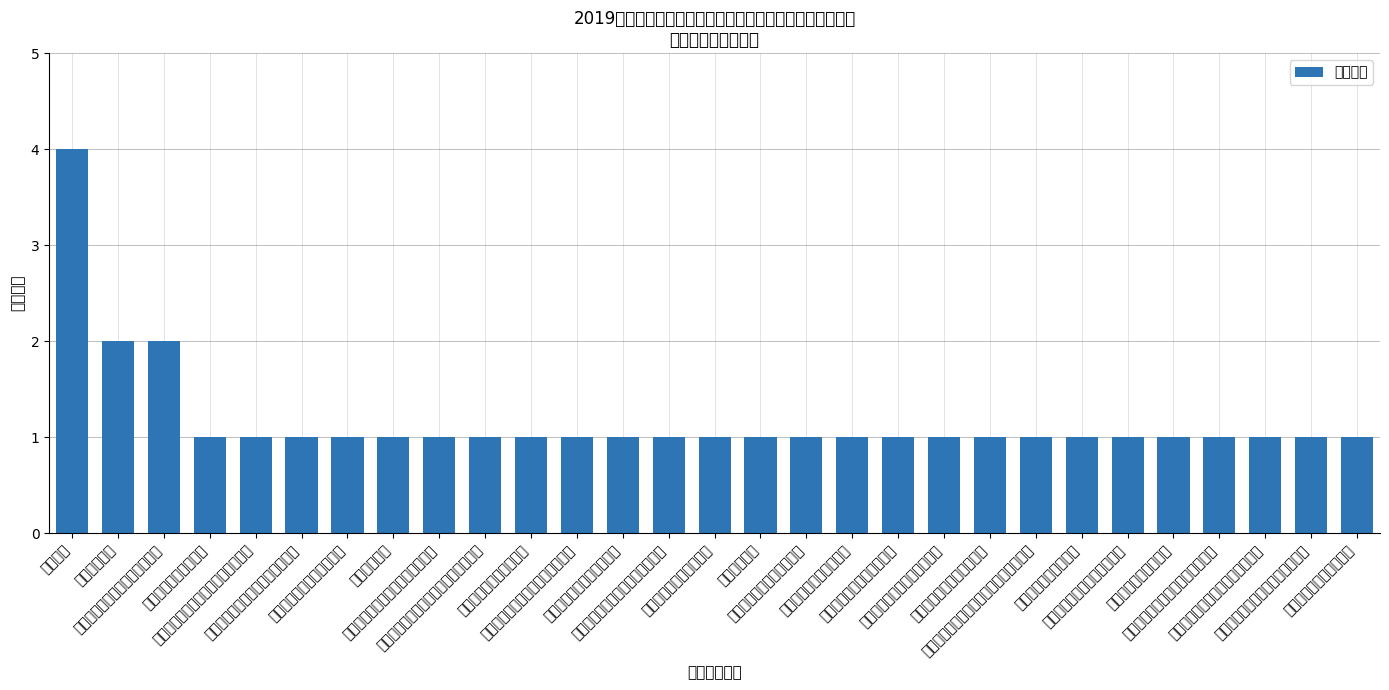

Is it true that the value at 山东硅苑新材料科技股份有限公司 is 1?

True